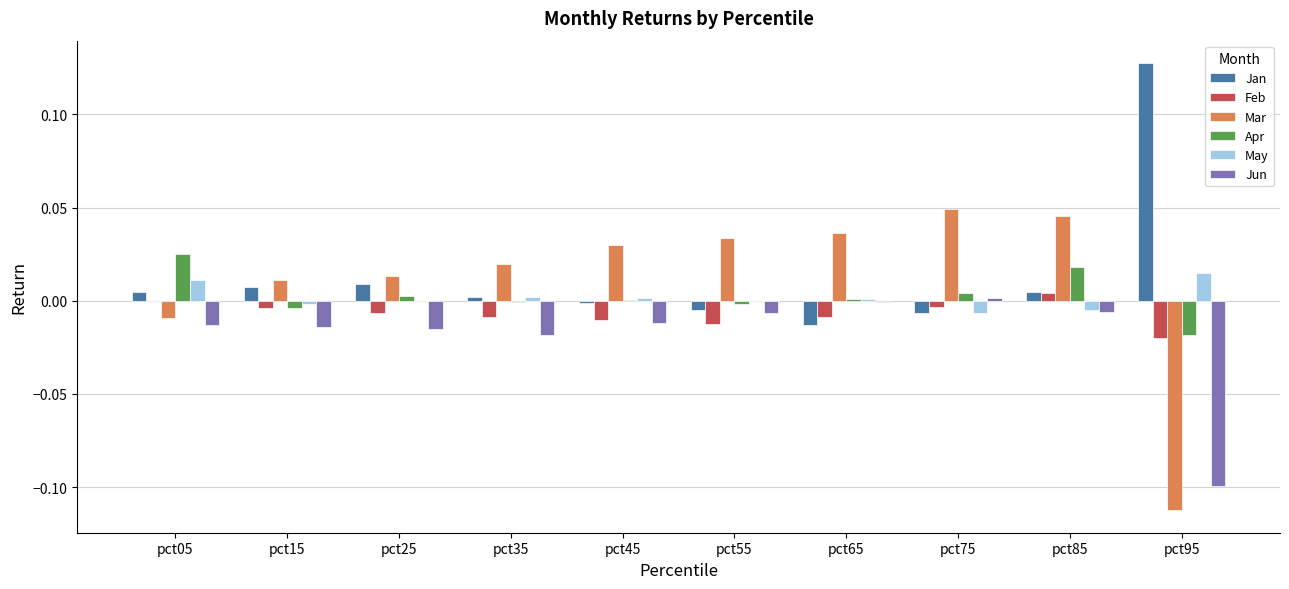

The Jan series shows 0.2 at pct95. True or false?

False